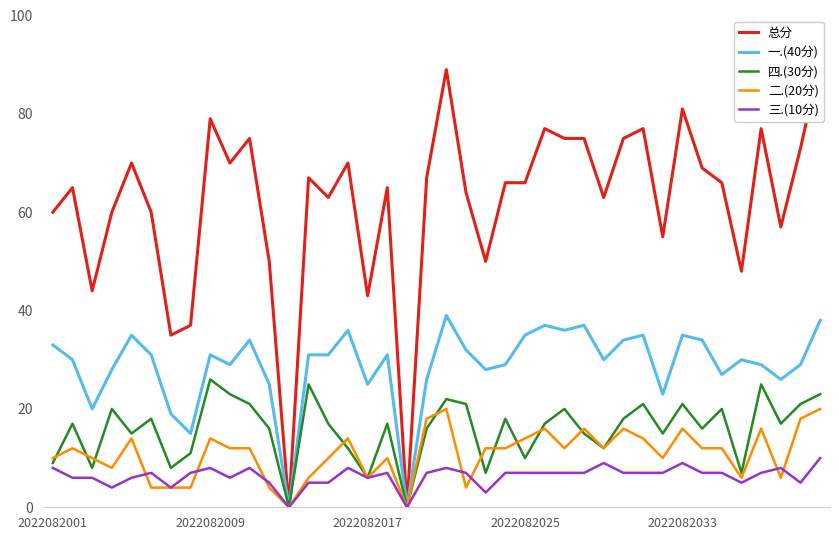

What is the sum of all 二.(20分) values?

436